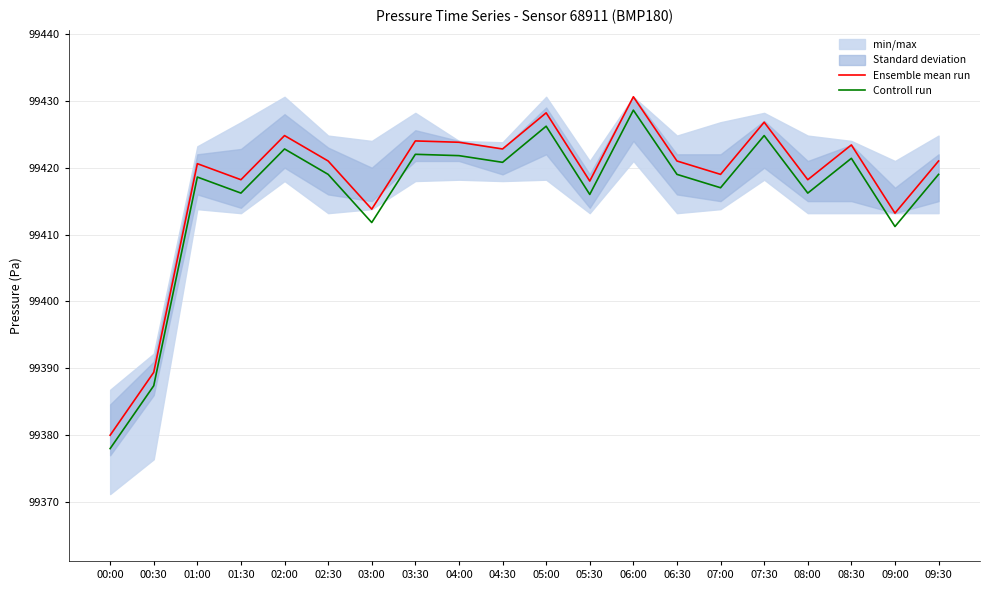

How many data points in Controll run are less than 99419?

9